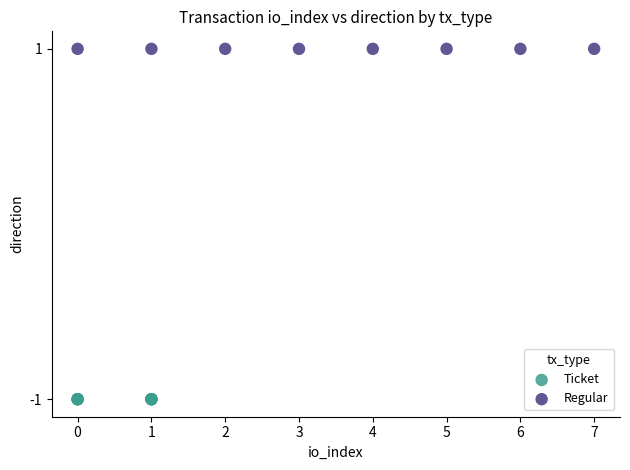

Which series contains the lowest Y value?

Ticket